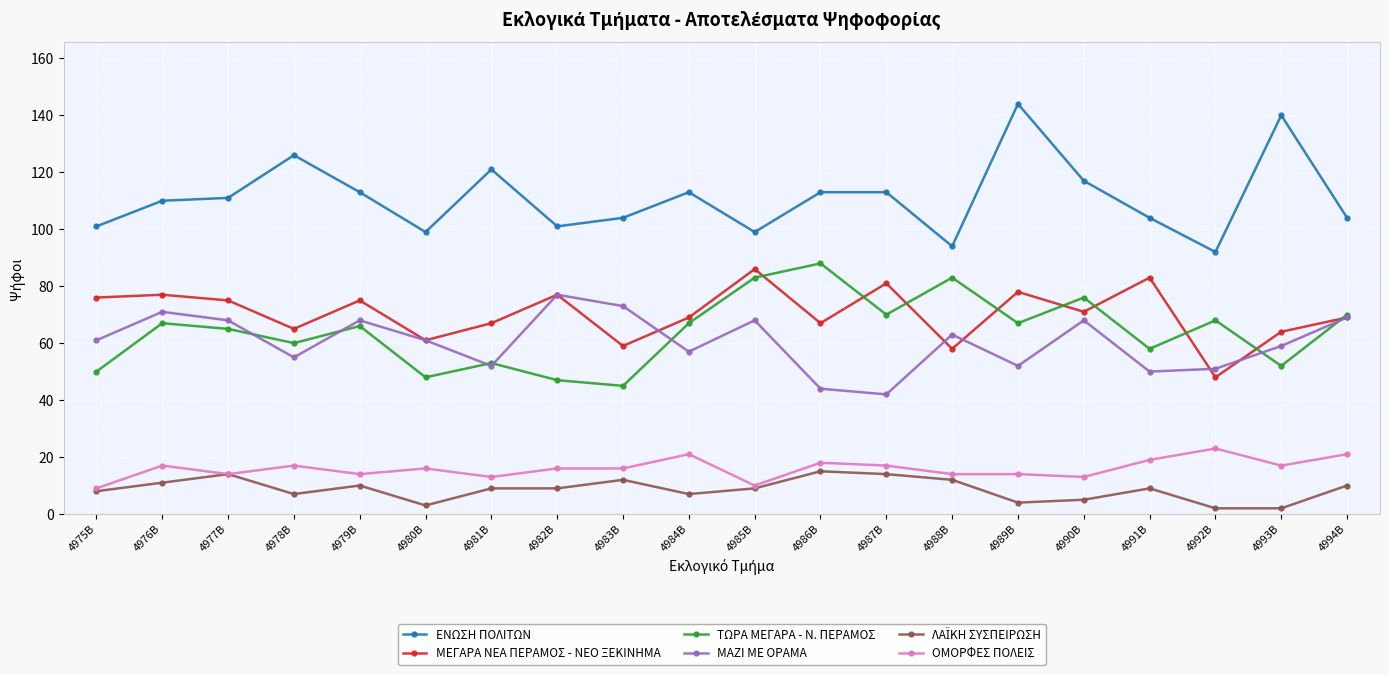

Which series has the largest total across all categories?

ΕΝΩΣΗ ΠΟΛΙΤΩΝ